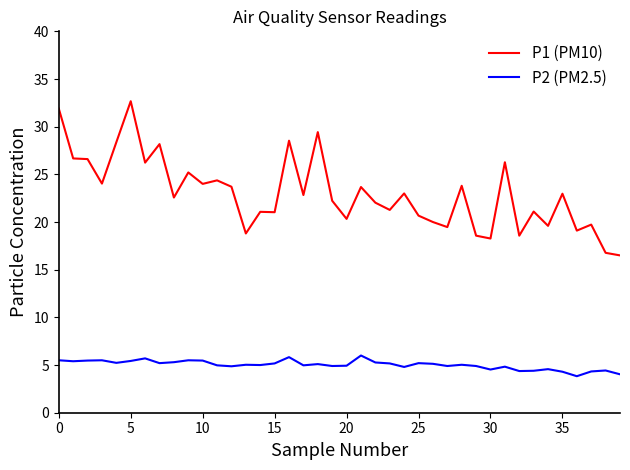

What is the minimum value for P2 (PM2.5)?

3.8